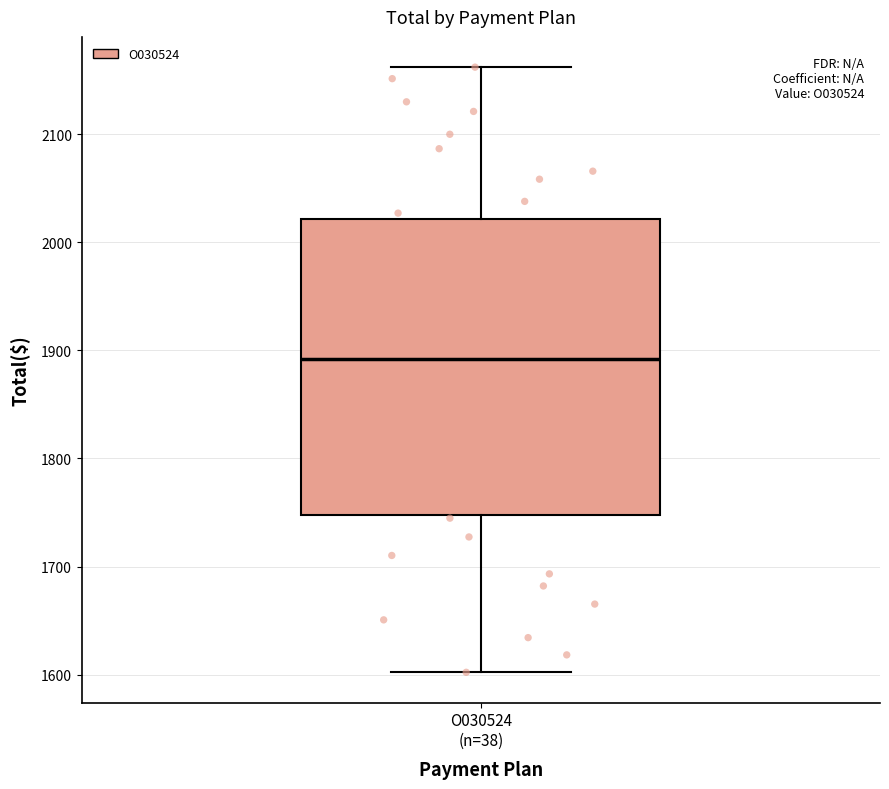

Where is the lower edge of the box for O030524 (n=38) on the y-axis? The values are not printed on the chart, so give them approximately, as read against the axis.

1750